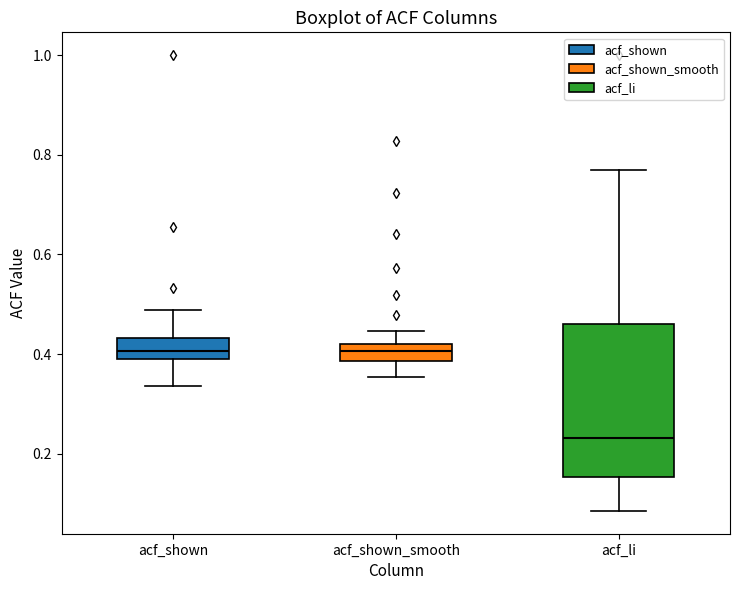

Where does the upper whisker of the box for acf_shown_smooth end on the y-axis? The values are not printed on the chart, so give them approximately, as read against the axis.

0.44